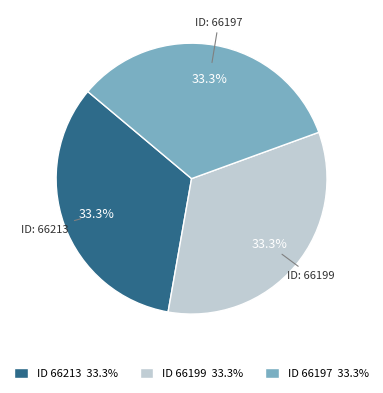

What percentage do ID 66213 33.3% and ID 66197 33.3% together represent?

66.7%